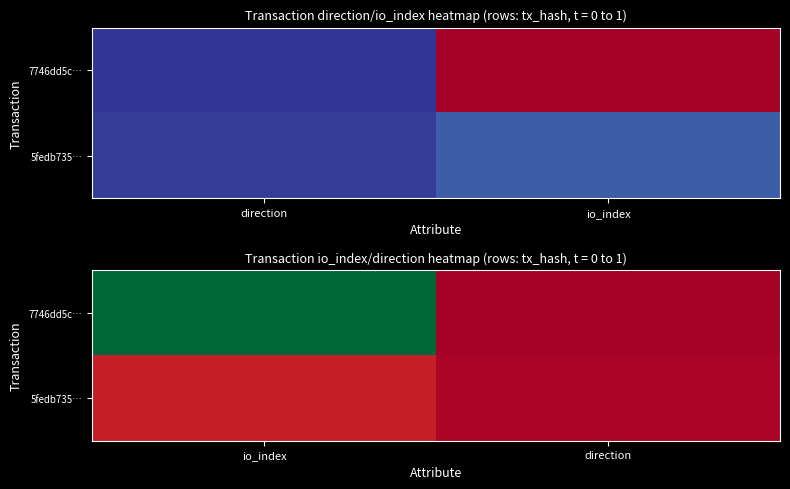

Count the number of data series in this chart.

2